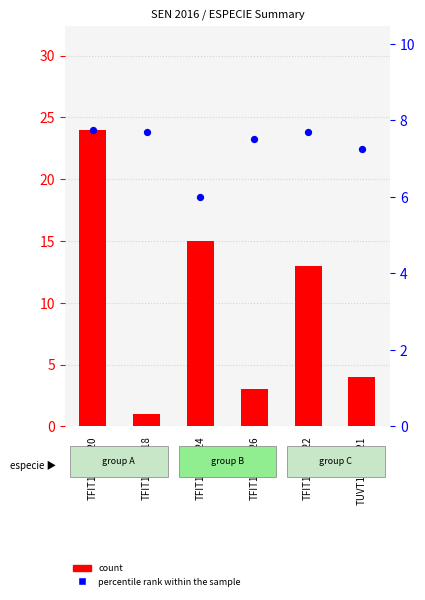

Which series contains the highest Y value?

count